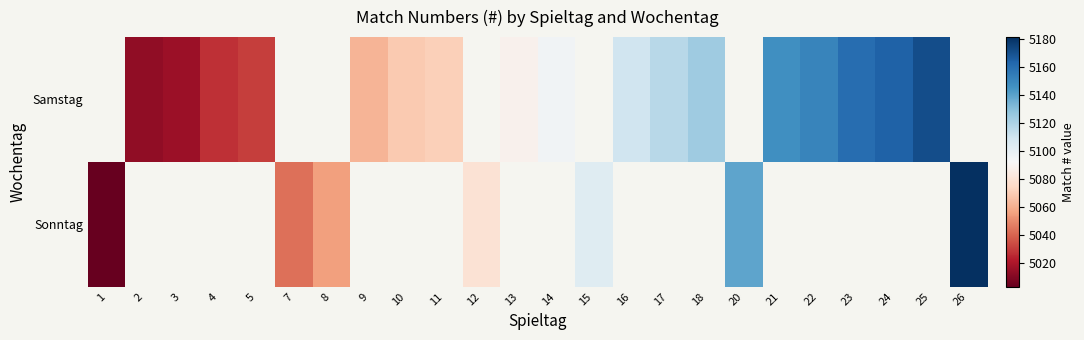

Rank the series by their maximum value, from lowest to highest.

Samstag, Sonntag